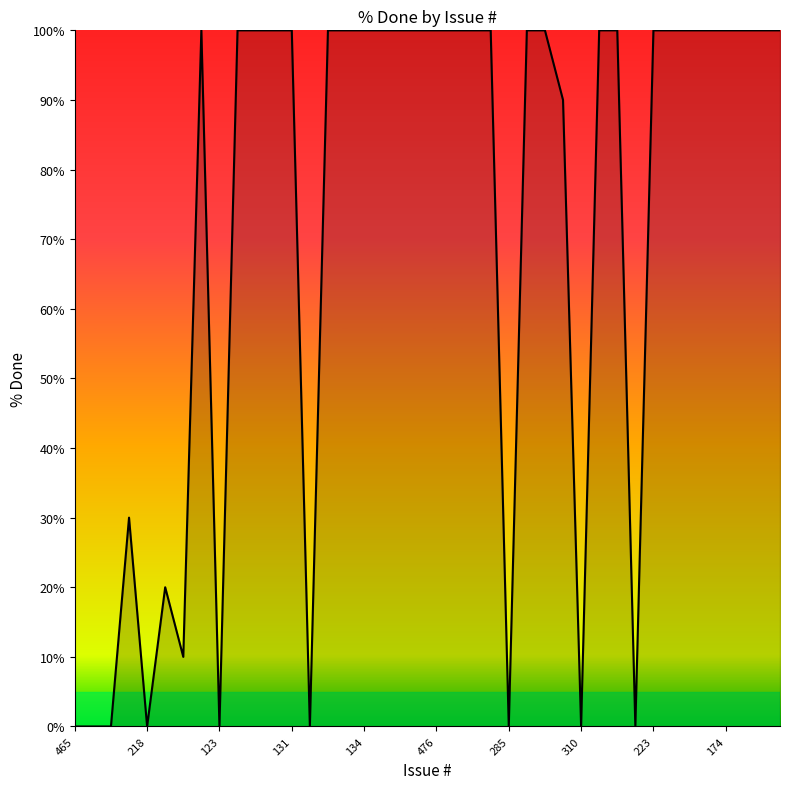

What is the difference between the maximum and minimum values?

100